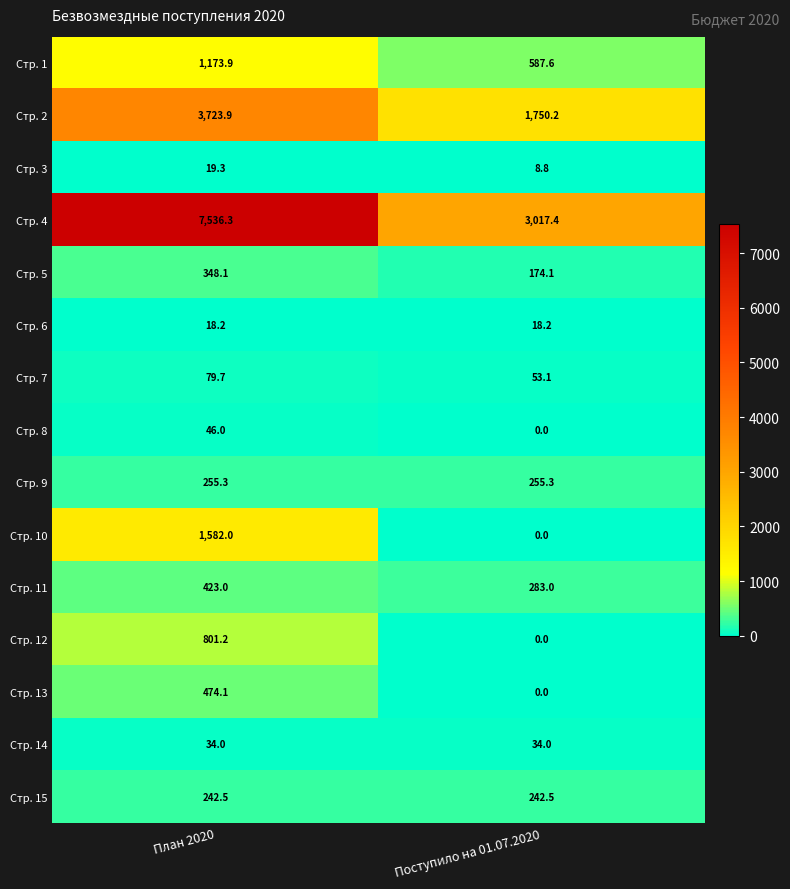

At which category does the chart reach its minimum across all series?

Поступило на 01.07.2020